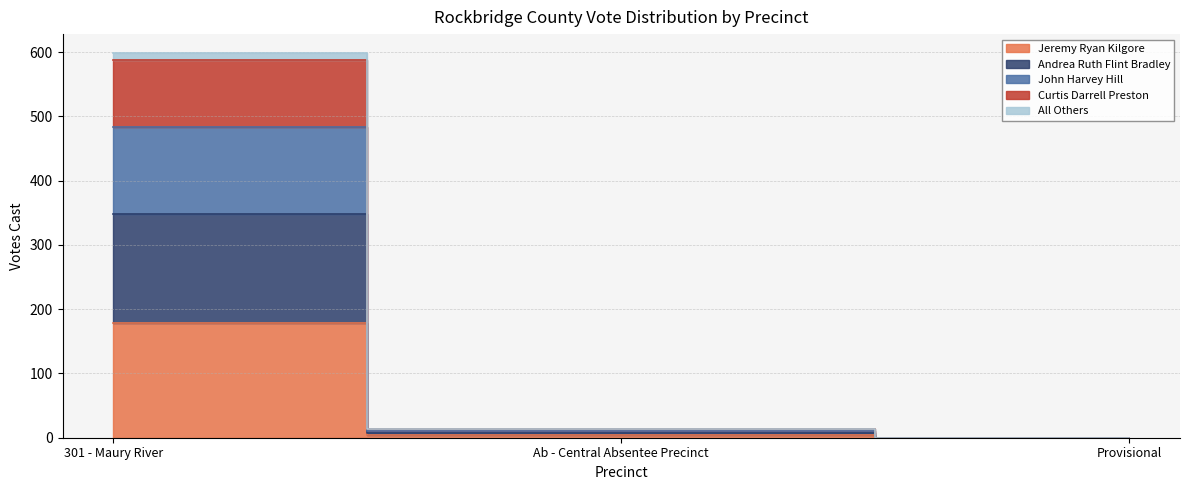

True or false: All Others has a value of 13 at Ab - Central Absentee Precinct.

False